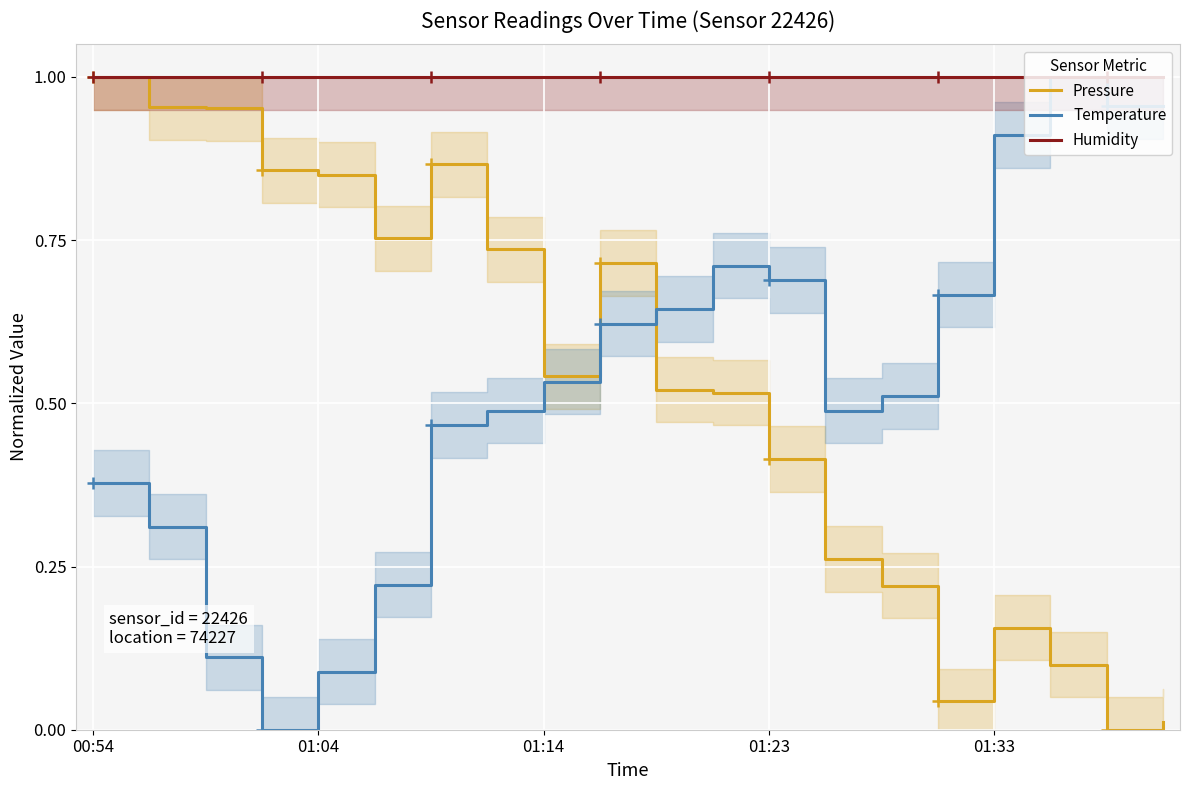

True or false: Humidity has a value of 1.0 at 18.

True